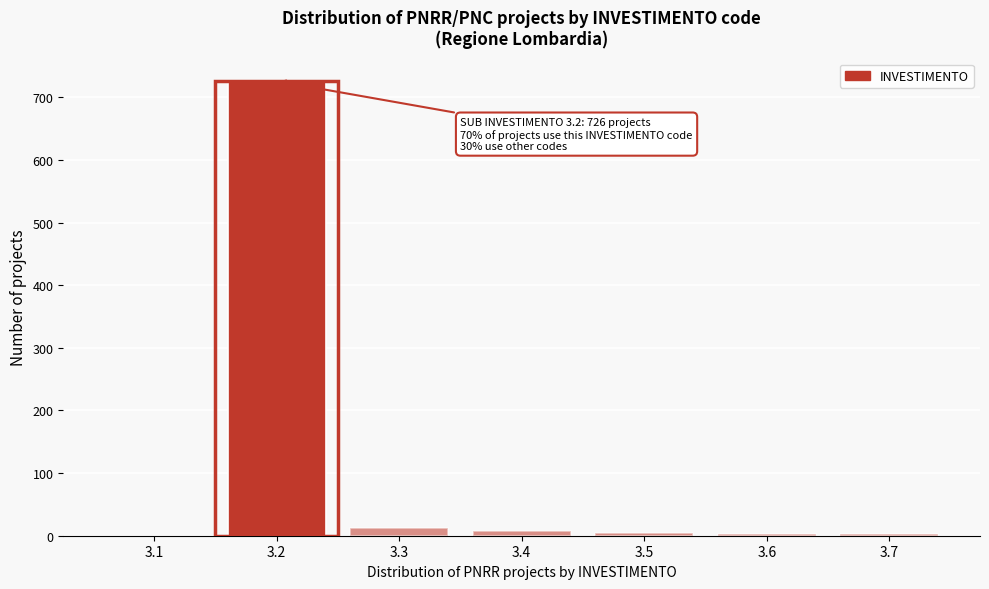

What is the sum of all values?

756